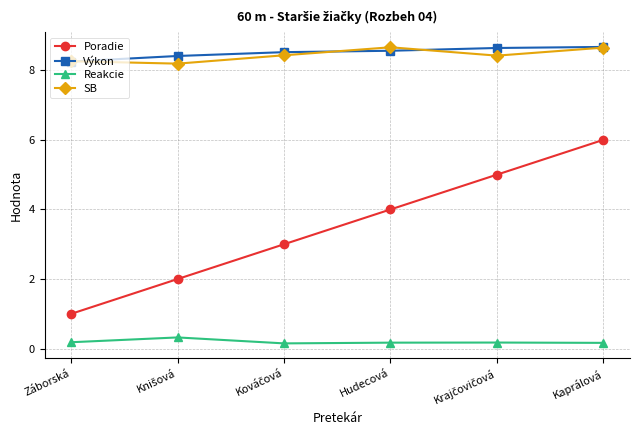

What is the difference between the maximum and minimum values in the Poradie series?

5.0